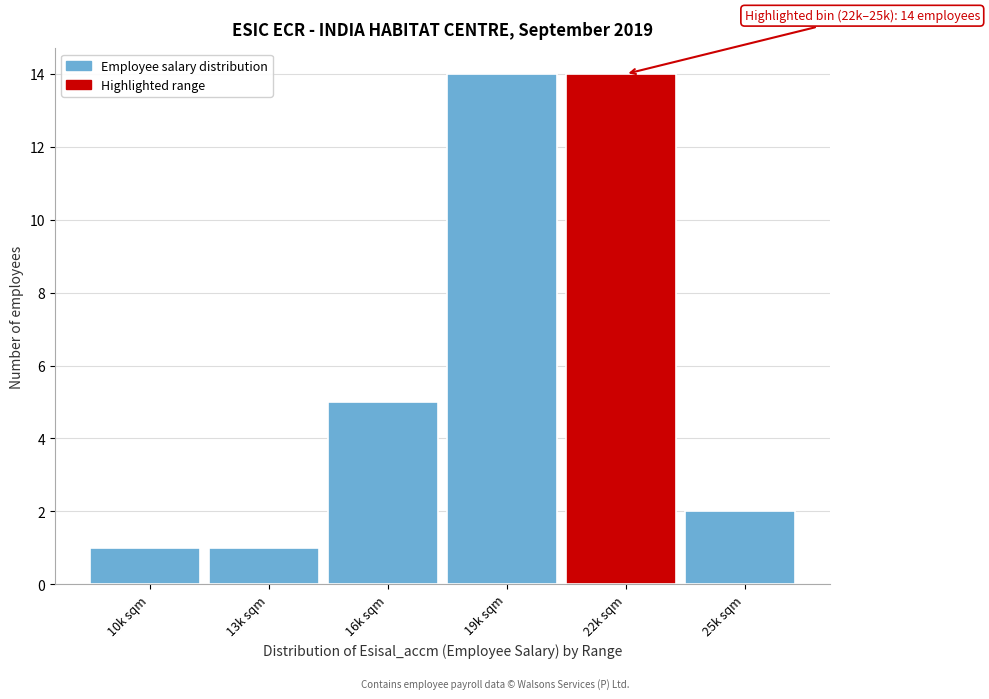

Reading left to right, what are all the values shown in this chart?

1	1	5	14	14	2